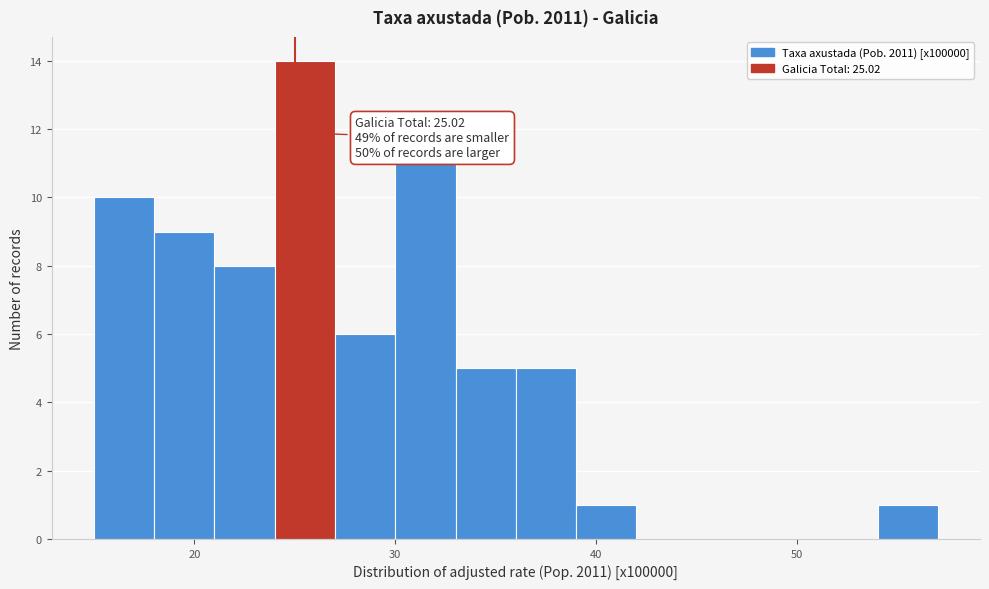

Read against the x-axis, roughly where is the centre of the tallest bar?

26